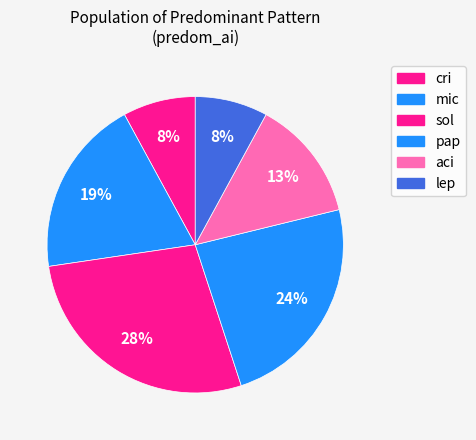

To the nearest percent, what is the average slice percentage?

17%